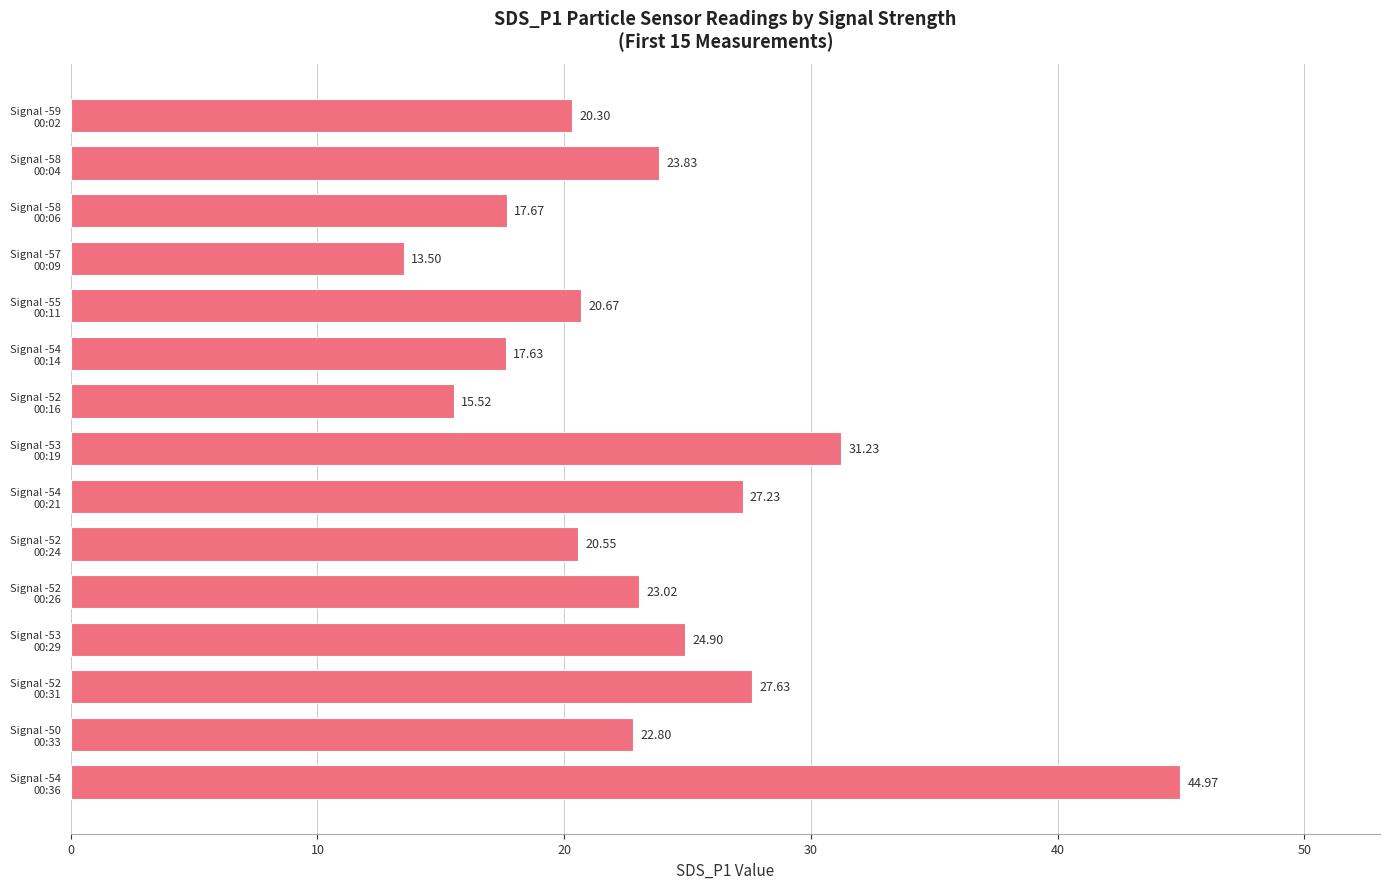

What is the difference between the maximum and minimum values?

31.5